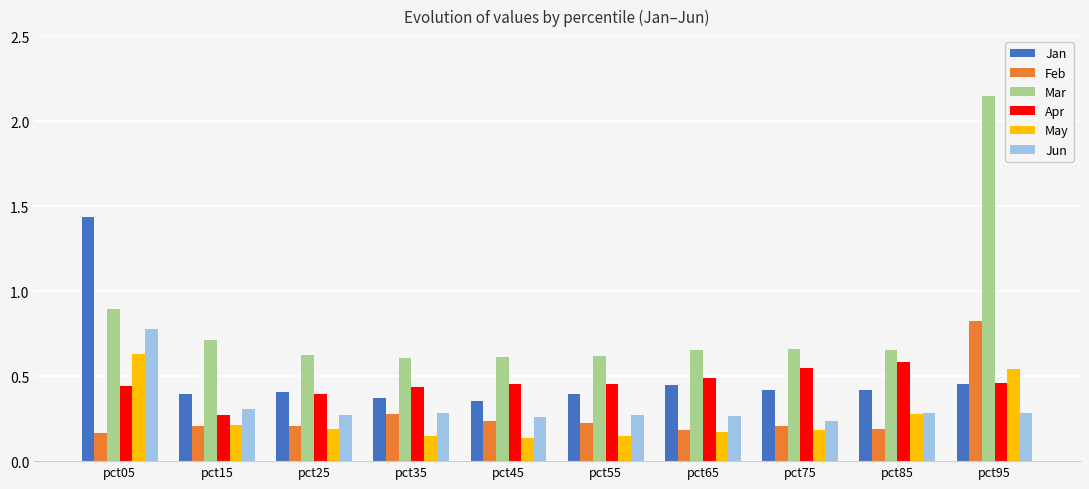

Which series has the largest total across all categories?

Mar